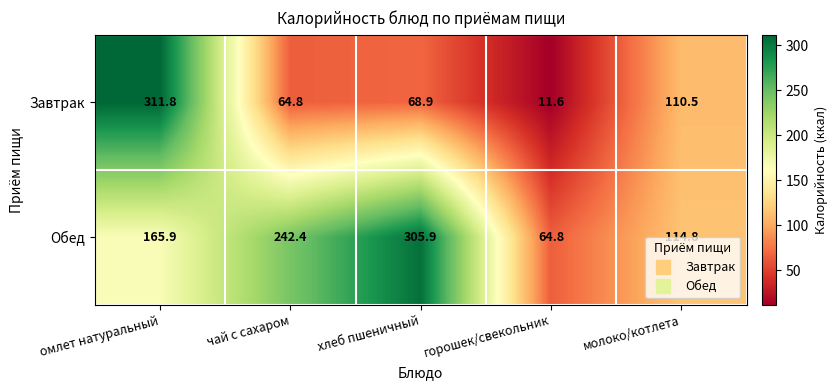

The value of Завтрак at хлеб пшеничный is 32.0. True or false?

False